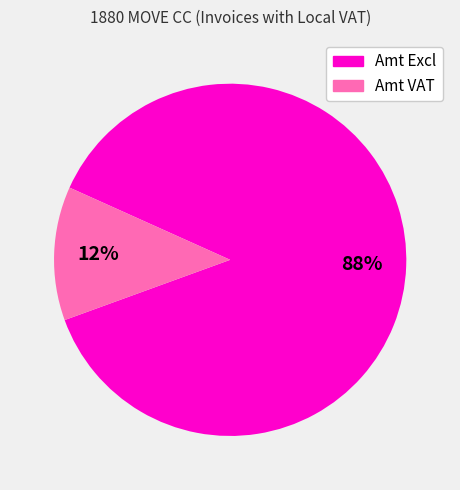

To the nearest percent, what is the average slice percentage?

50%